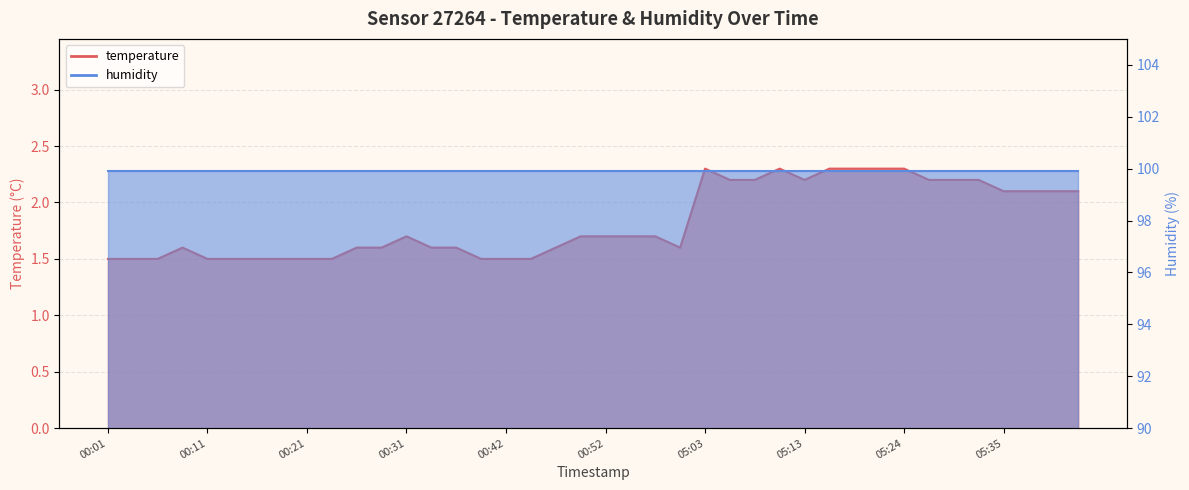

At which category does the data reach its first local peak?

2023-01-25T00:09:12